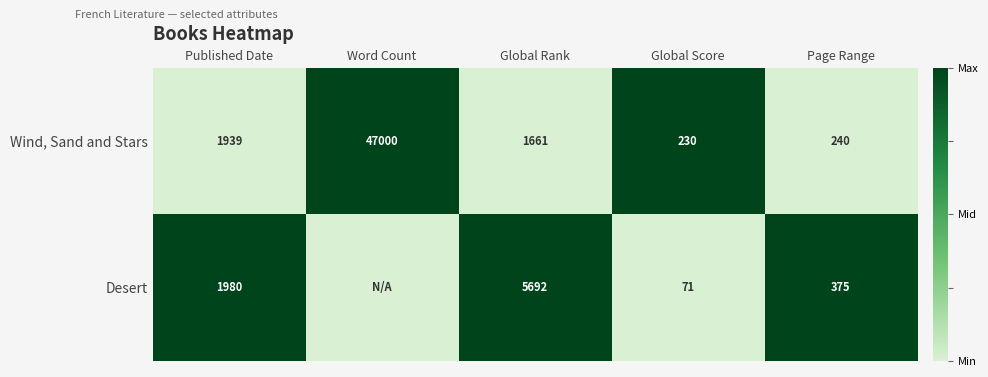

At Page Range, list the series in order from largest to smallest.

Desert, Wind, Sand and Stars